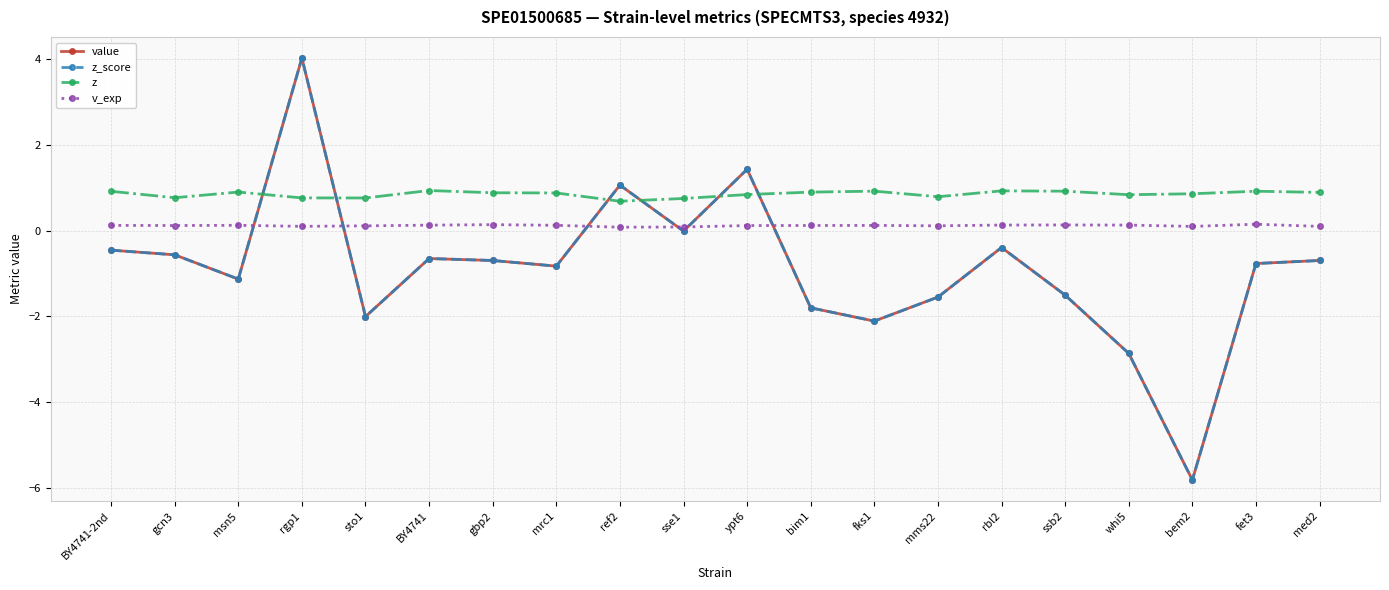

What is the value of the z_score point at the 17th from the left?

-2.9